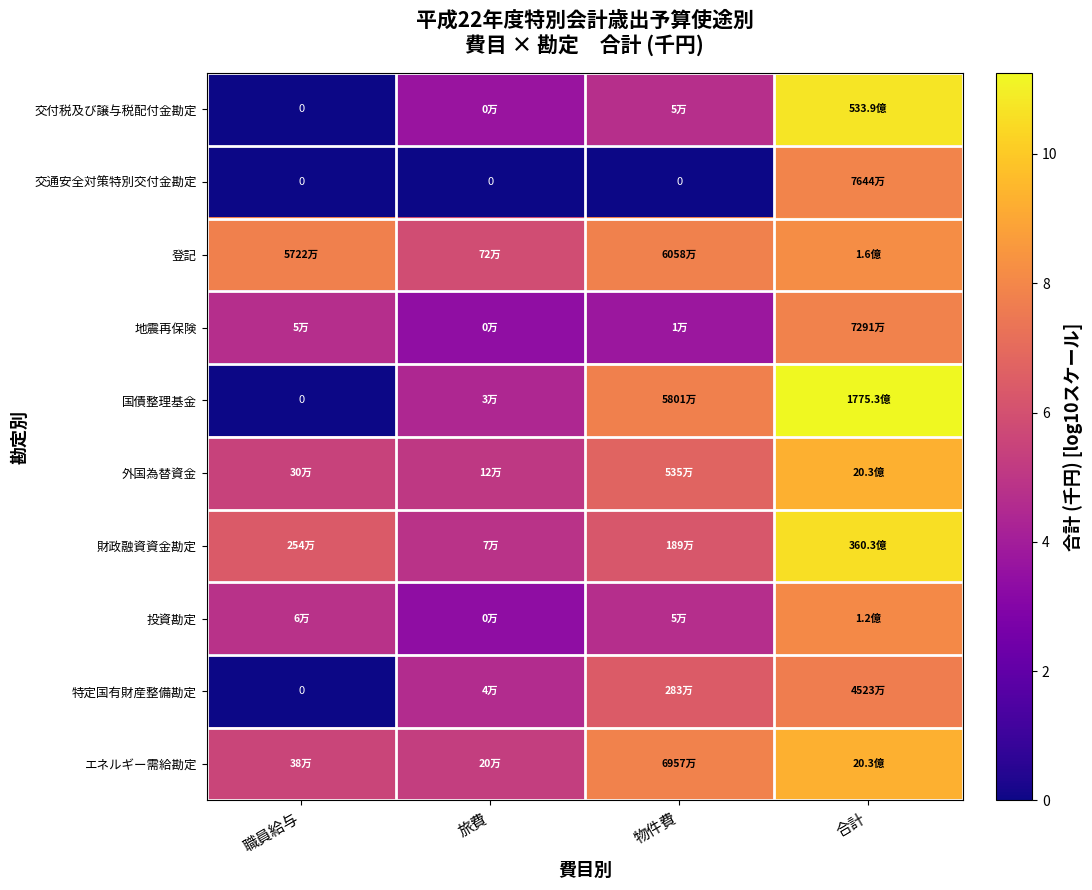

How many data points in 国債整理基金 are above 7?

2